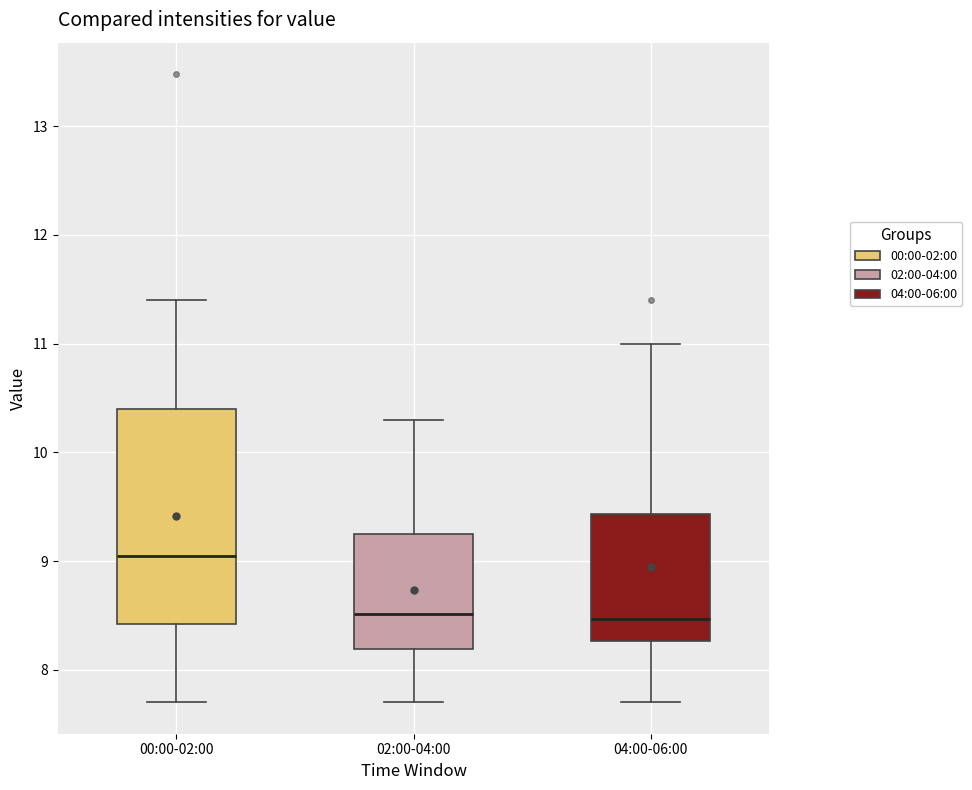

Where does the upper whisker of the box for 02:00-04:00 end on the y-axis? The values are not printed on the chart, so give them approximately, as read against the axis.

10.3